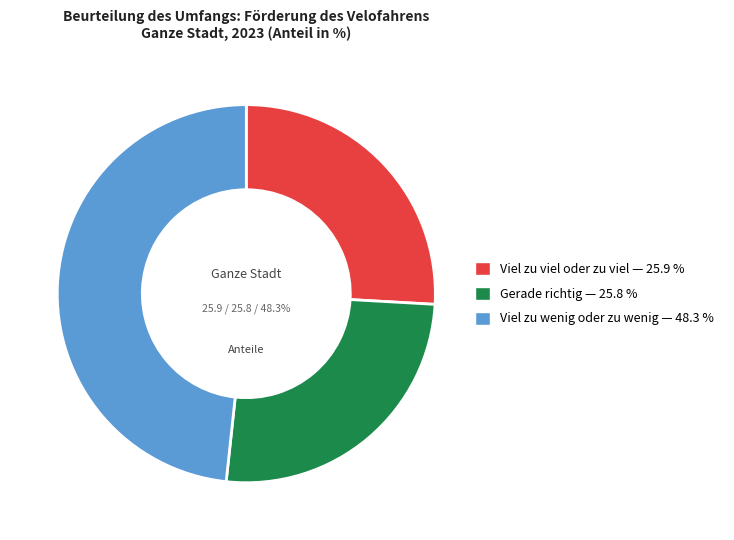

Which category has the biggest portion of the pie?

Viel zu wenig oder zu wenig